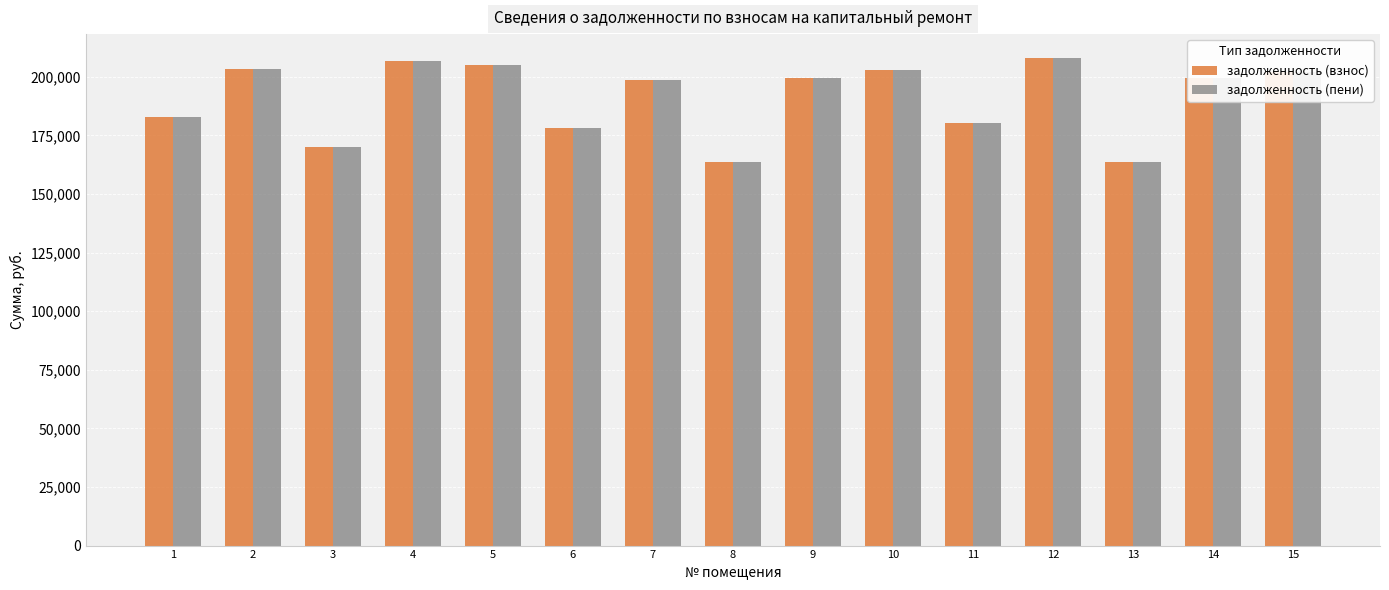

What are all the series names shown in the legend?

задолженность (взнос), задолженность (пени)